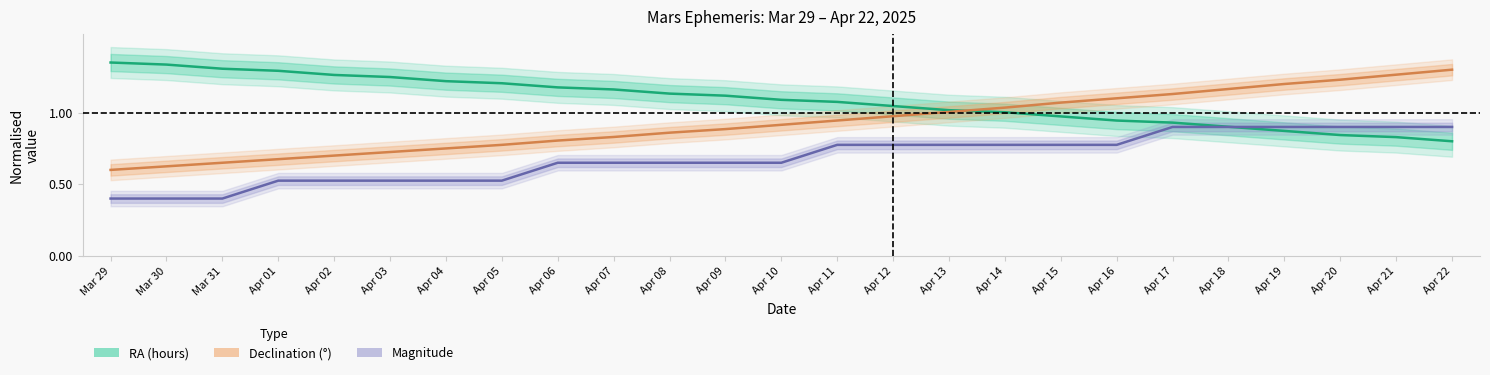

What is the total value across all series at Apr 03?

2.5